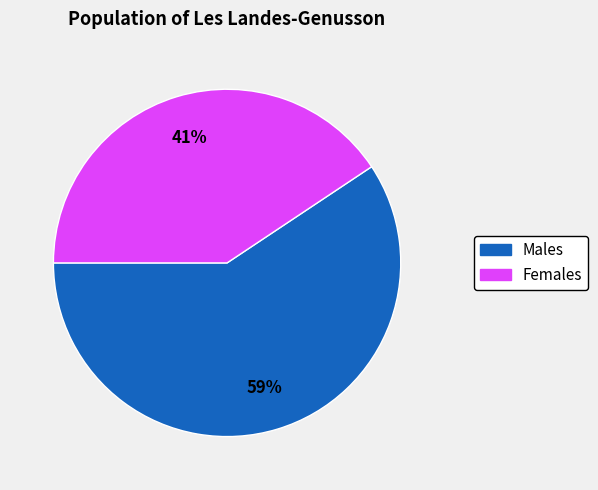

To the nearest percent, what is the average slice percentage?

50%